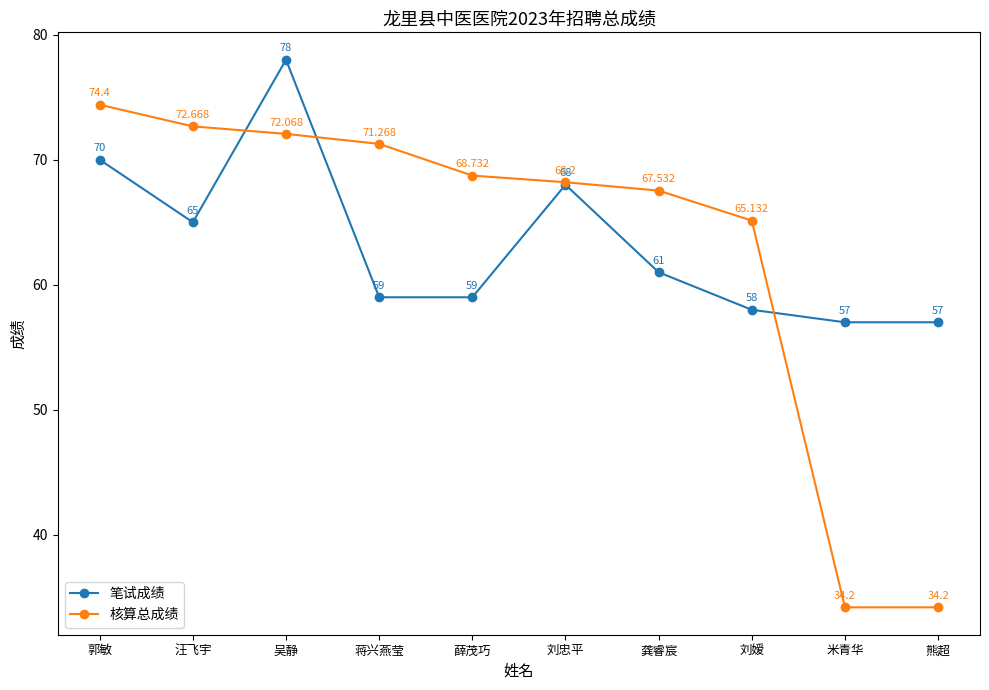

At which label does 核算总成绩 reach its peak?

郭敏